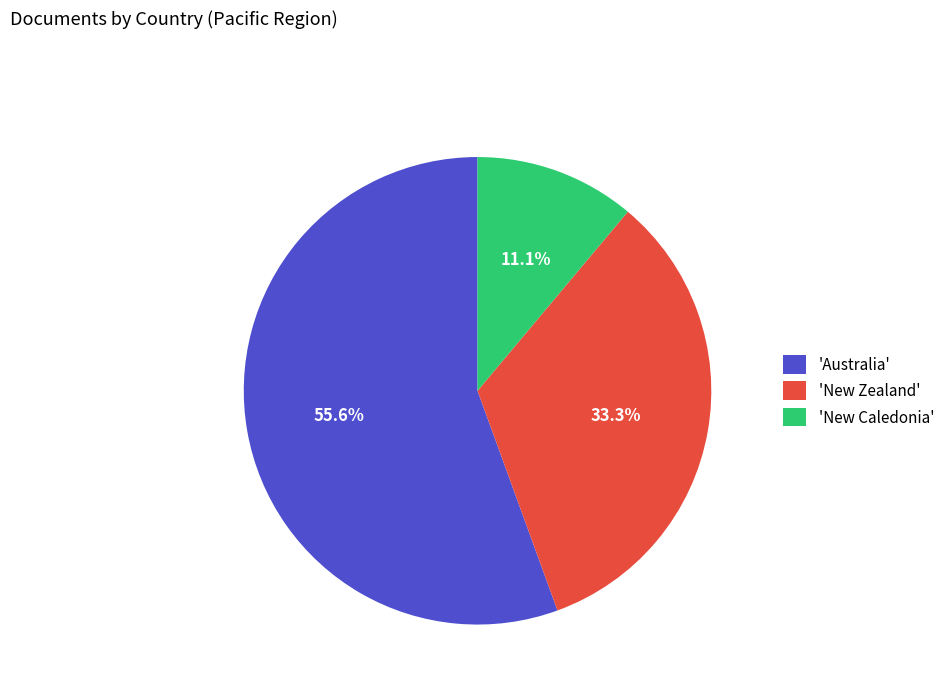

How many segments does this pie chart have?

3